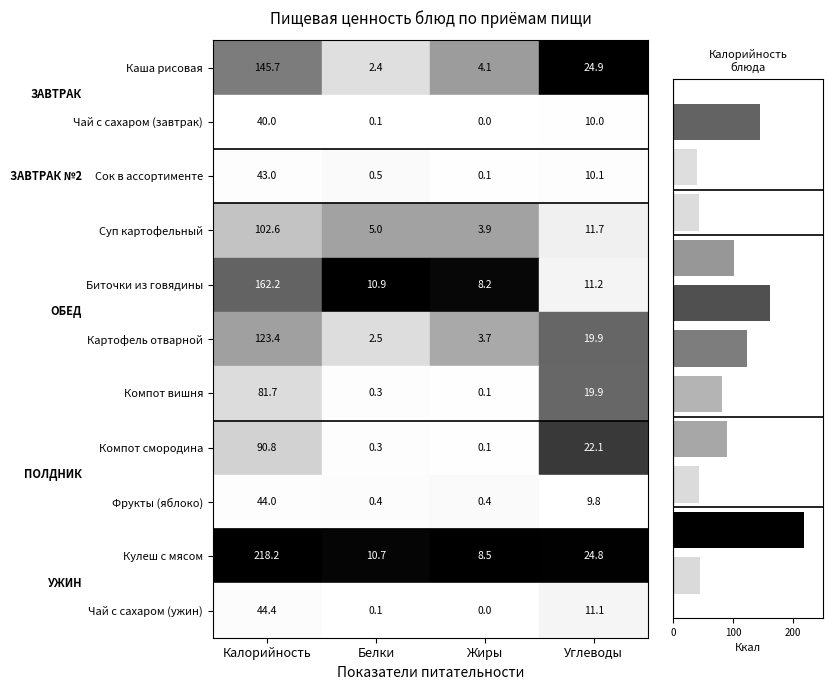

What is the average value?

99.6